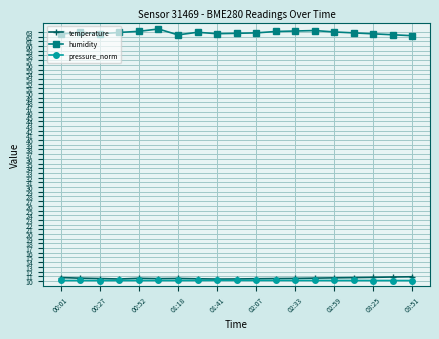

True or false: humidity has more than 1 points higher than both neighbors.

True